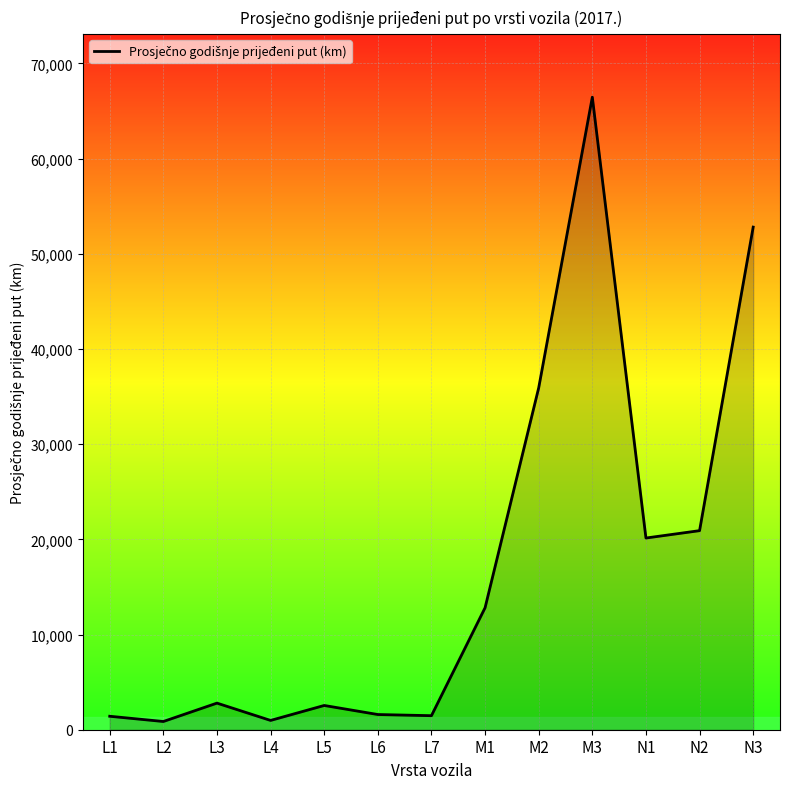

What is the greatest value displayed?

66459.2